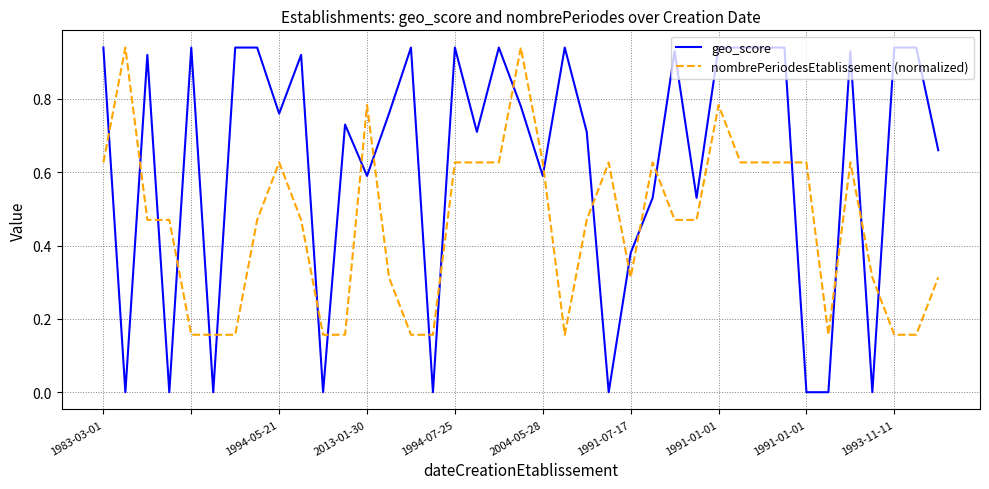

Which series has the largest total across all categories?

geo_score